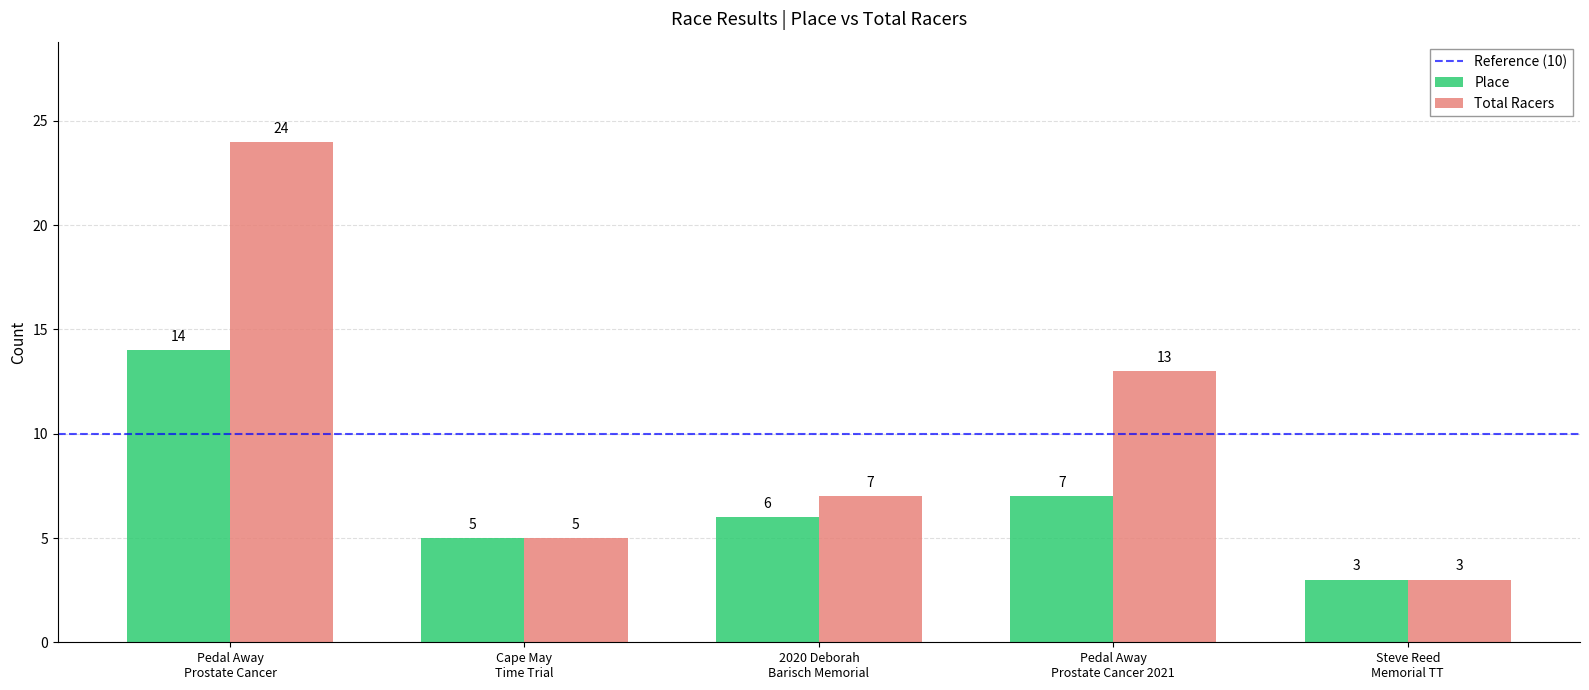

Which series has the largest range (max minus min)?

Total Racers